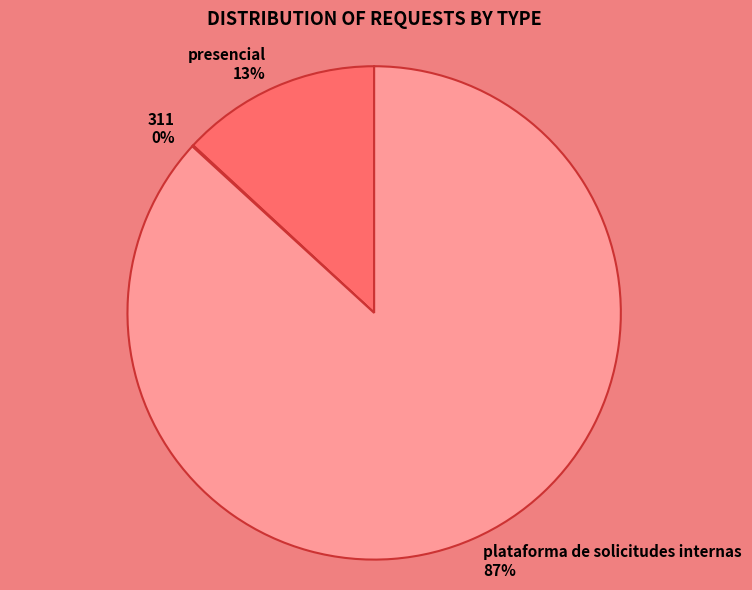

To the nearest percent, what percentage of the pie is plataforma de solicitudes internas?

87%